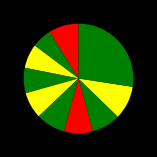

Count the number of slices in the pie.

10